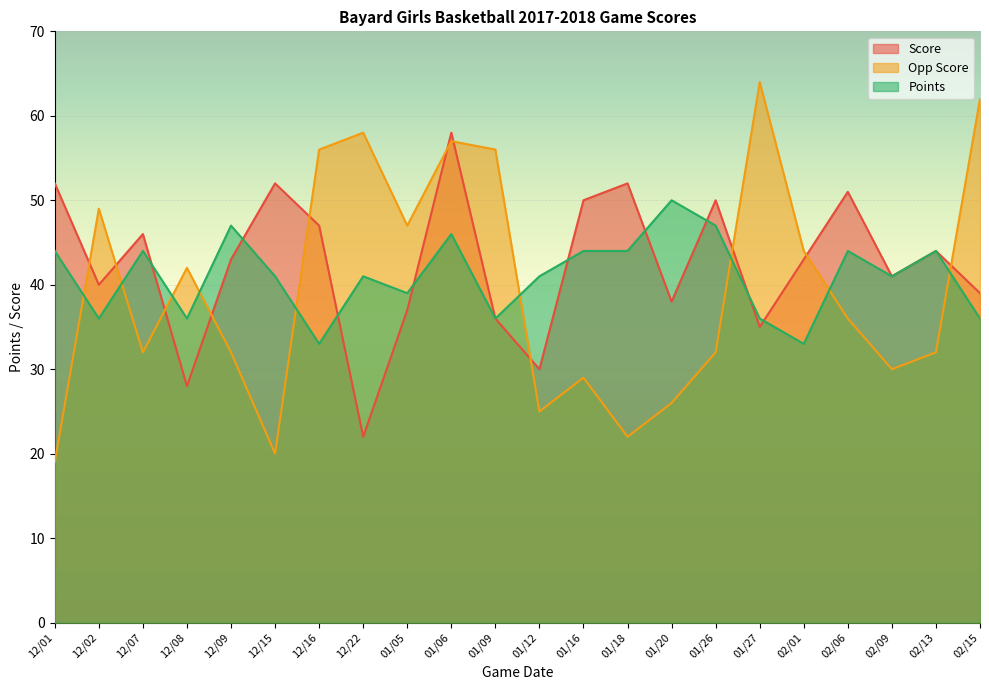

The value of Opp Score at 12/15 is 20. True or false?

True